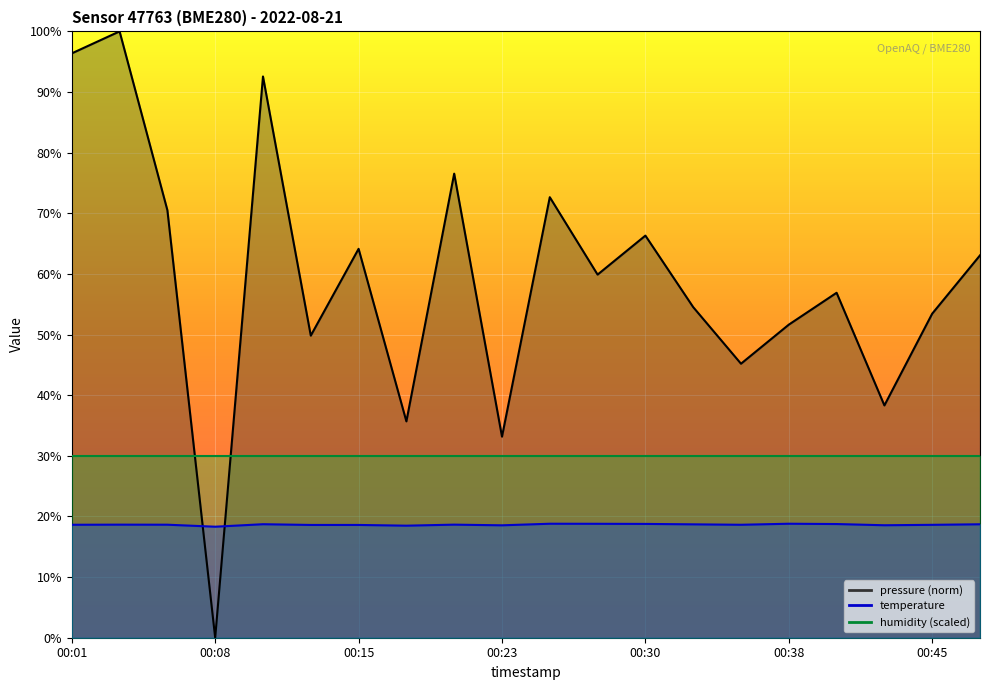

What is the spread (max minus min) of values at 00:25?

53.9